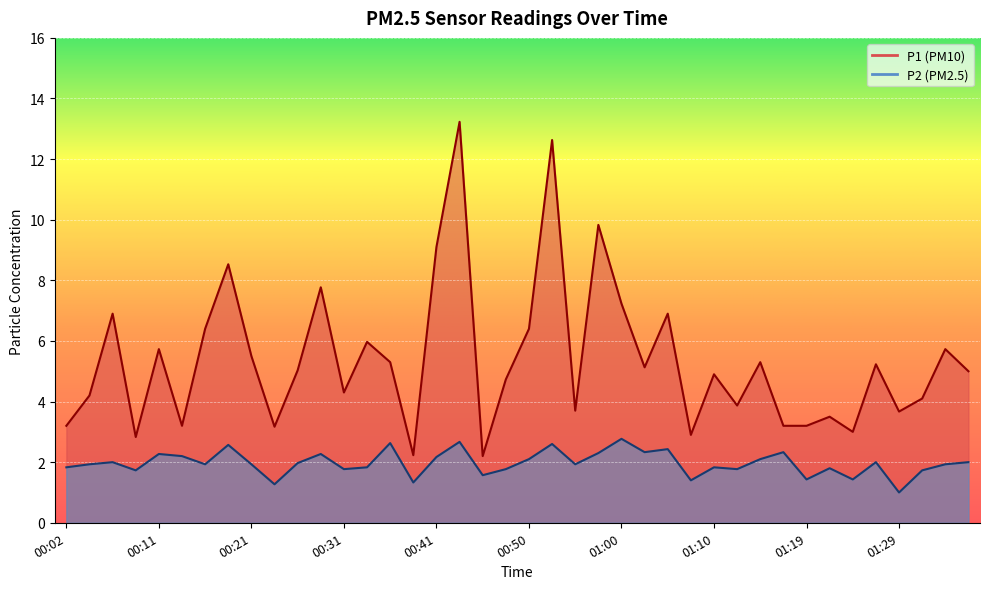

Rank the series by their average value, from lowest to highest.

P2, P1